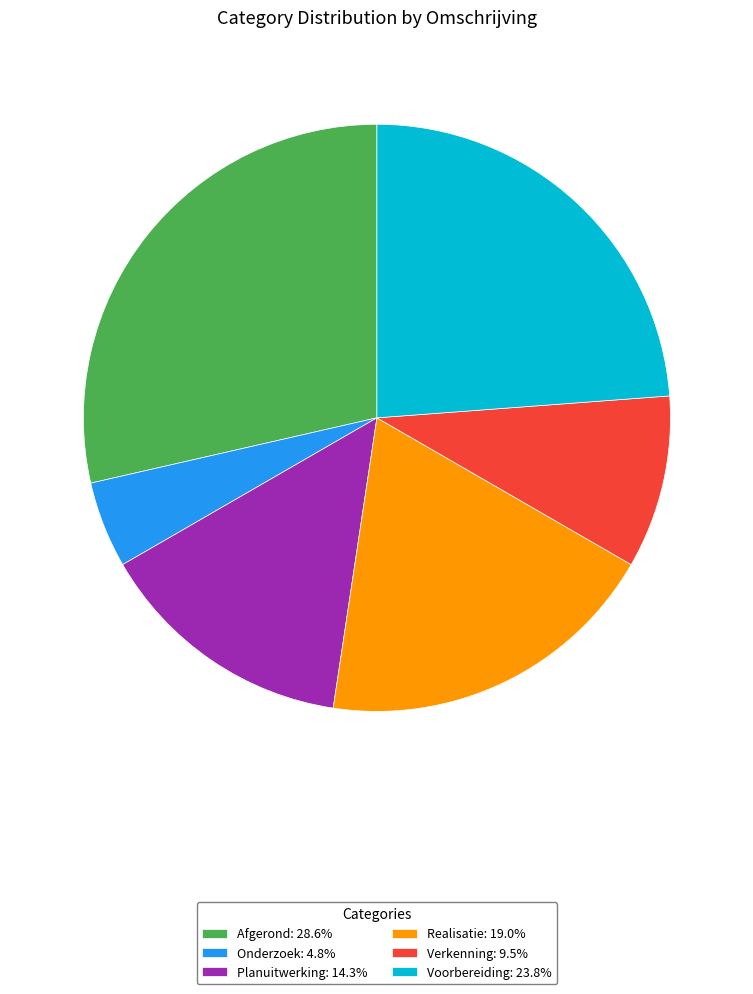

How many segments does this pie chart have?

6